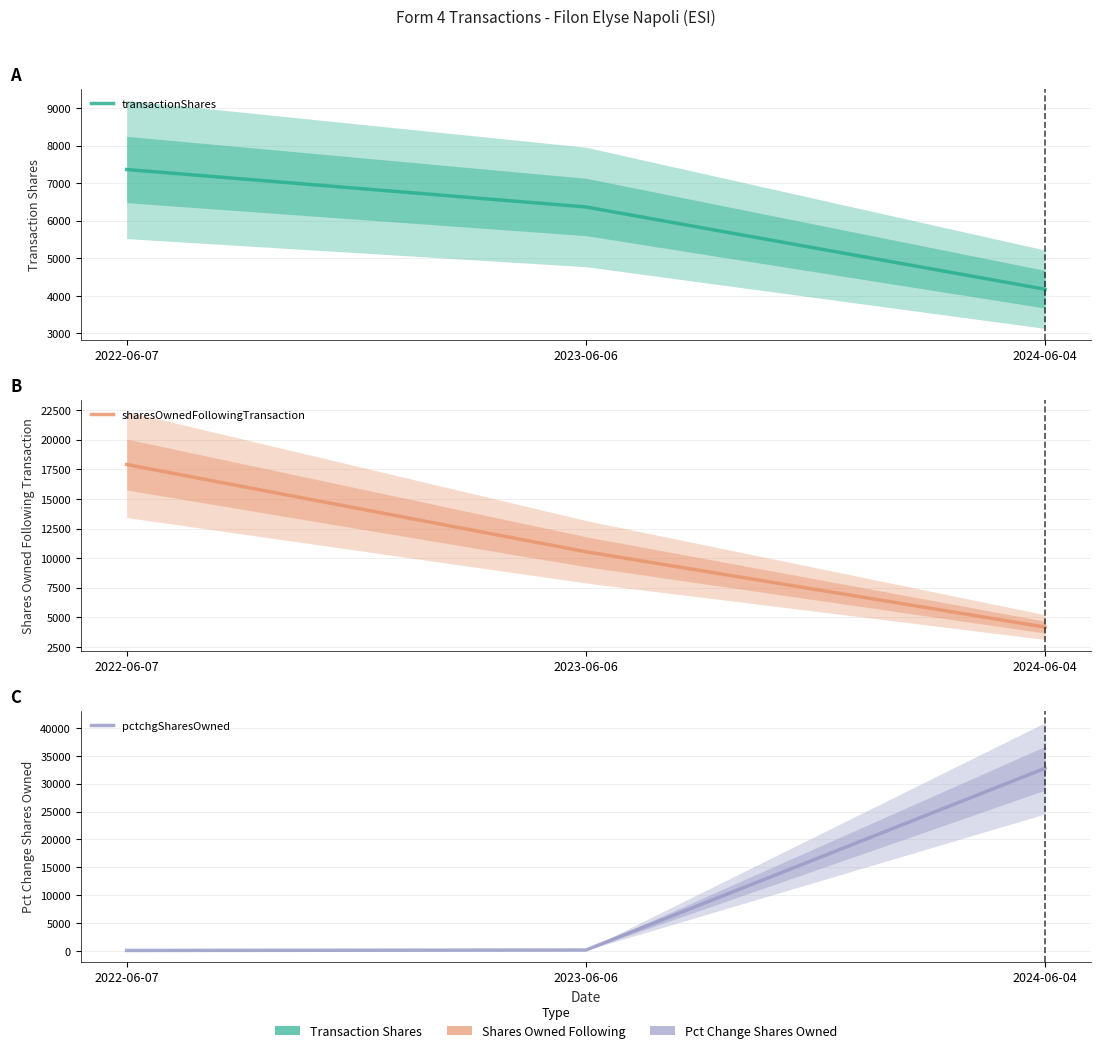

At how many categories does at least one series exceed 13388?

2